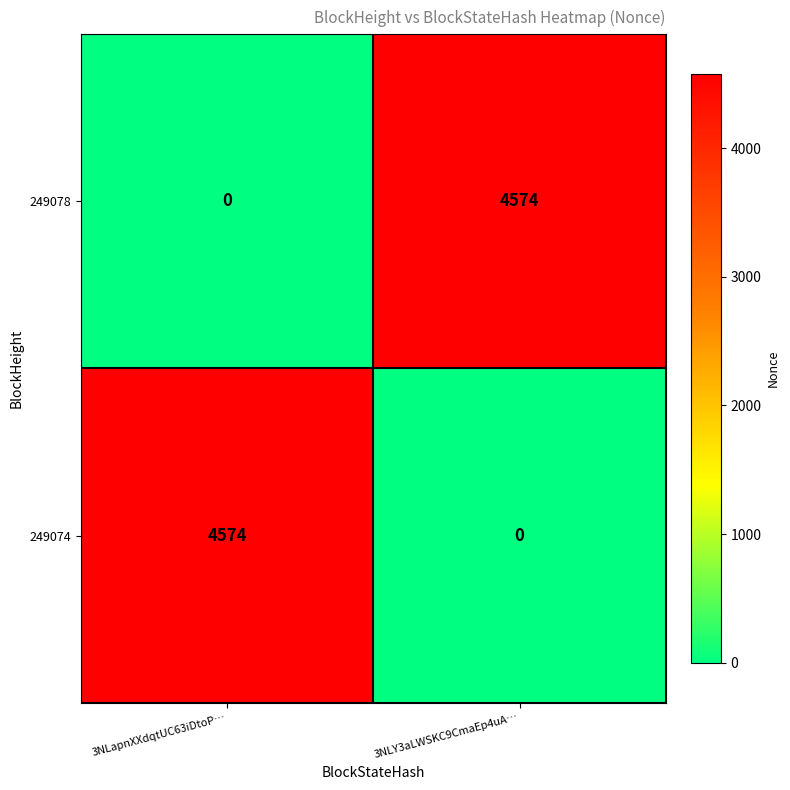

What is the total value across all series at 3NLY3aLWSKC9CmaEp4uA…?

4574